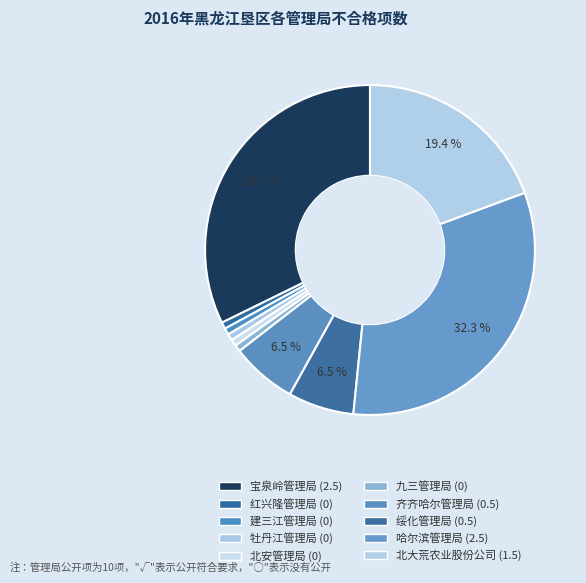

How many segments does this pie chart have?

10